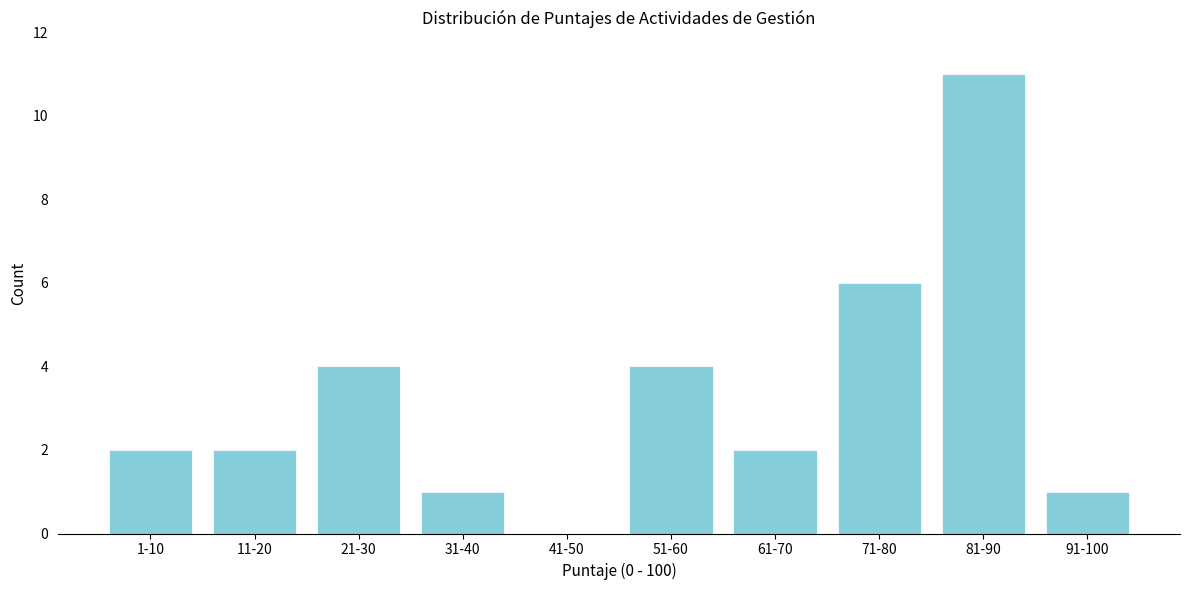

Reading right to left, list all the values displayed in this chart.

91-100=1	81-90=11	71-80=6	61-70=2	51-60=4	41-50=0	31-40=1	21-30=4	11-20=2	1-10=2